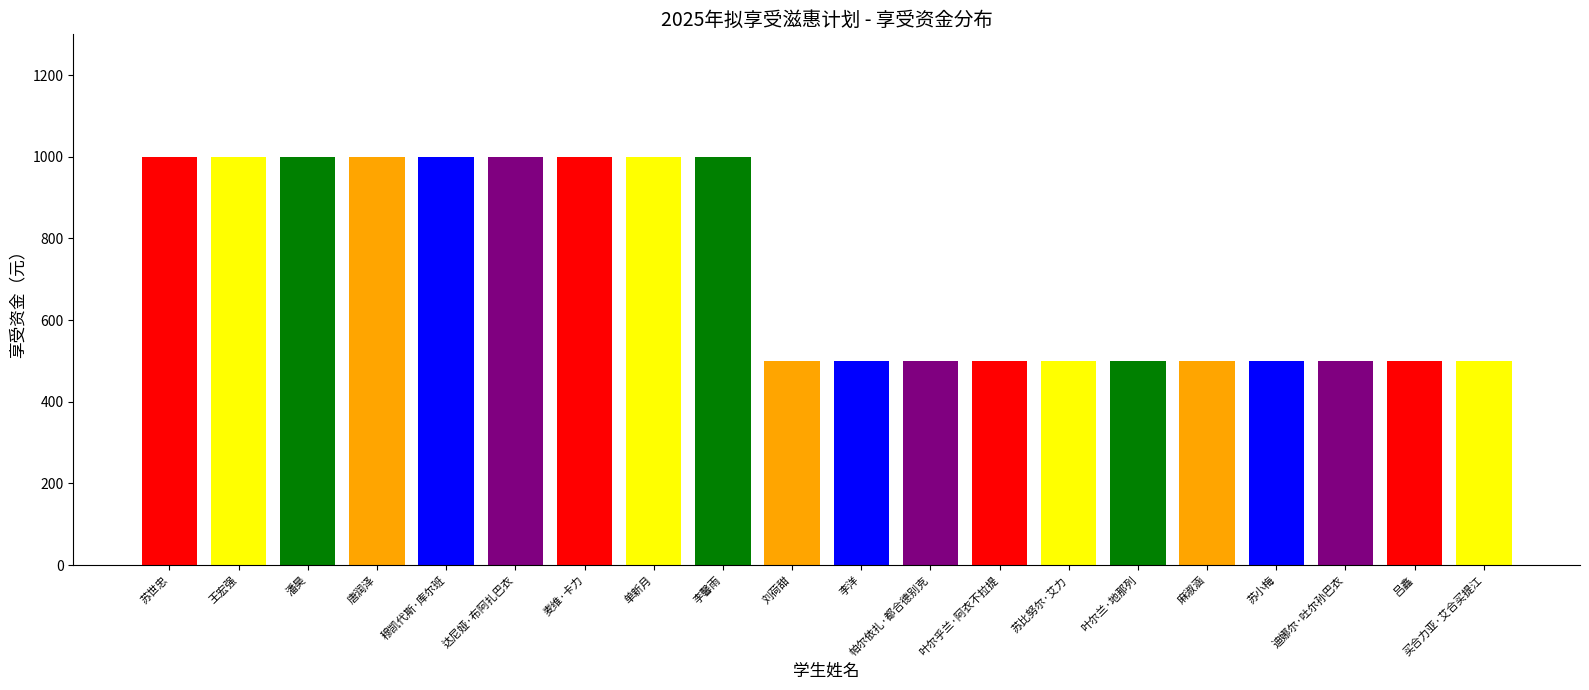

What is the greatest value displayed?

1000